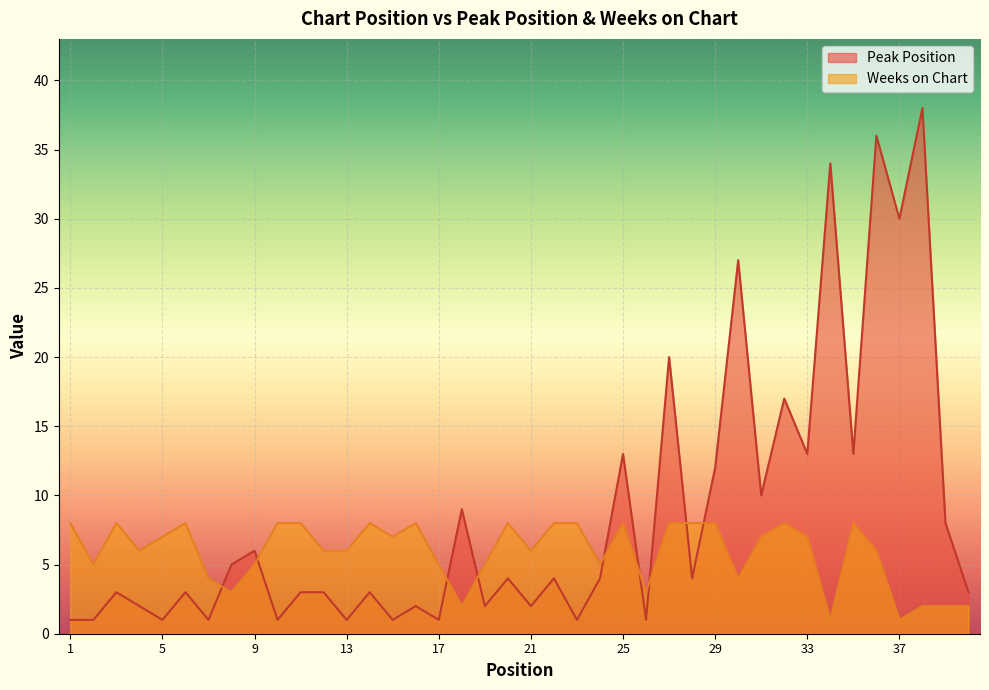

Reading left to right, what are all the values shown in this chart?

Peak Position: 1	1	3	2	1	3	1	5	6	1	3	3	1	3	1	2	1	9	2	4	2	4	1	4	13	1	20	4	12	27	10	17	13	34	13	36	30	38	8	3
Weeks on Chart: 8	5	8	6	7	8	4	3	5	8	8	6	6	8	7	8	5	2	5	8	6	8	8	5	8	3	8	8	8	4	7	8	7	1	8	6	1	2	2	2